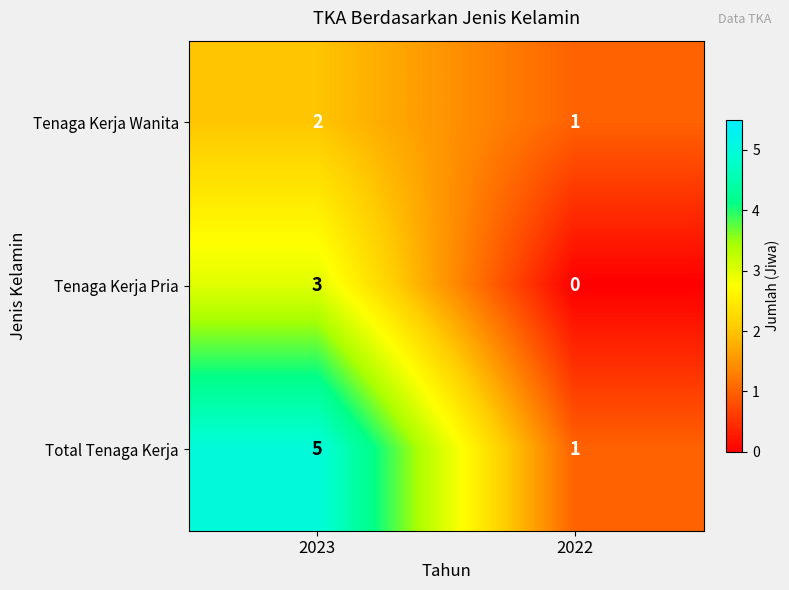

Rank the series by their maximum value, from lowest to highest.

Tenaga Kerja Wanita, Tenaga Kerja Pria, Total Tenaga Kerja